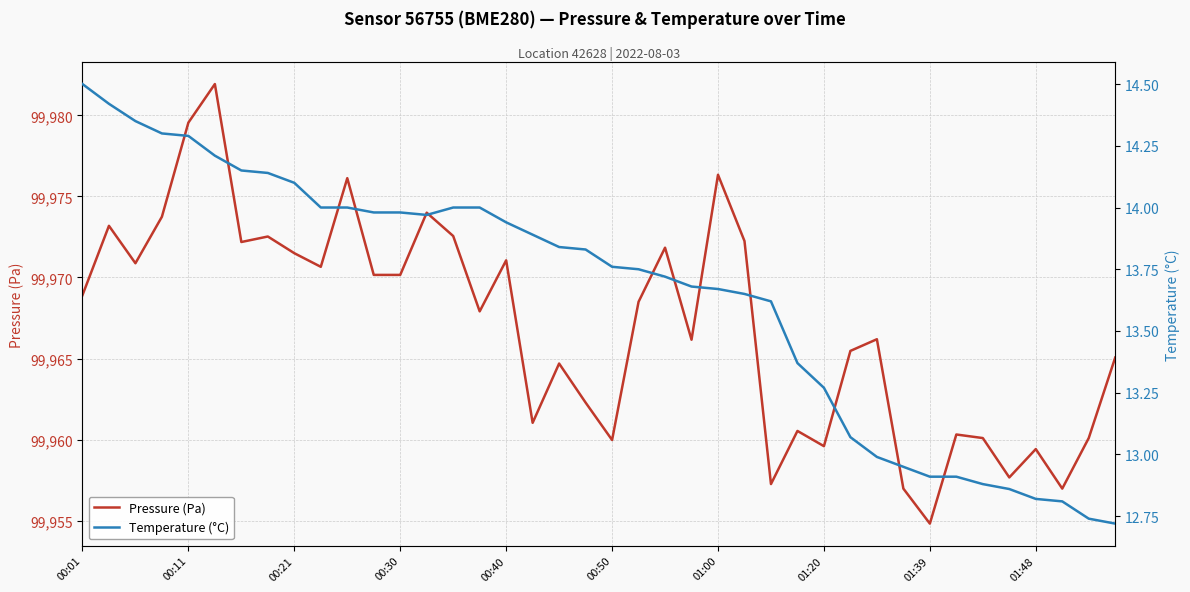

How many series are shown in this chart?

2